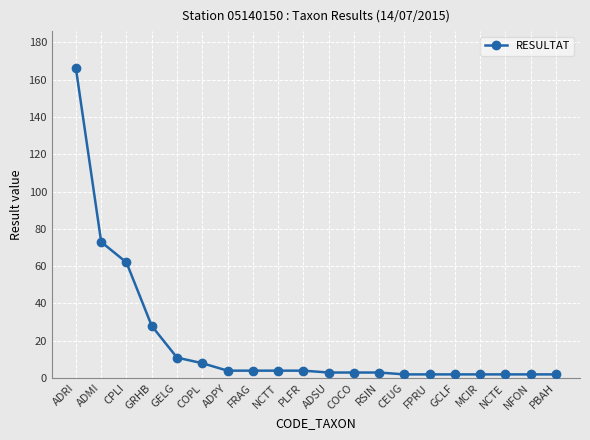

Reading left to right, extract all data points from this chart.

166	73	62	28	11	8	4	4	4	4	3	3	3	2	2	2	2	2	2	2